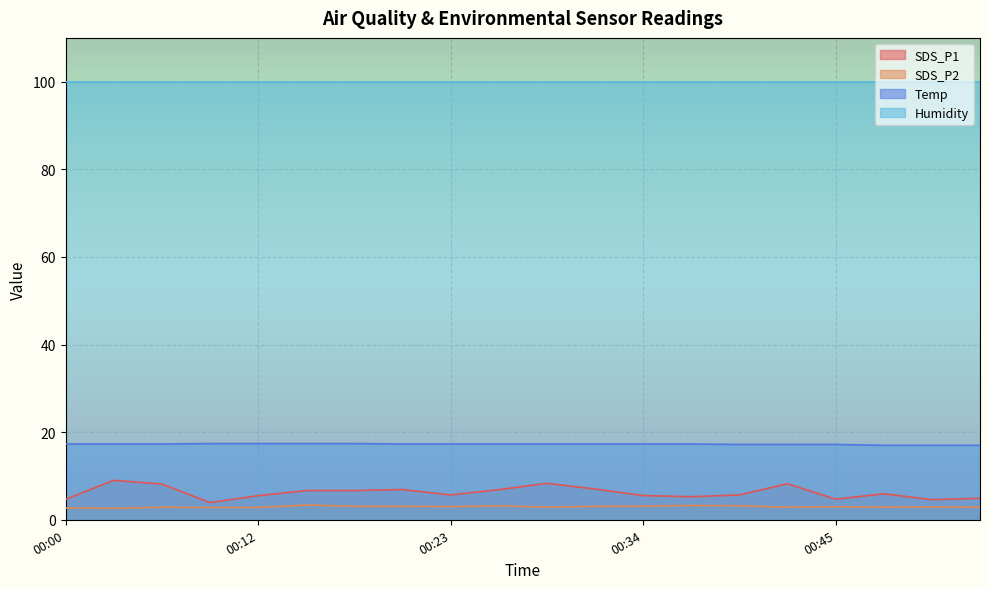

How many lines are shown in the chart?

4